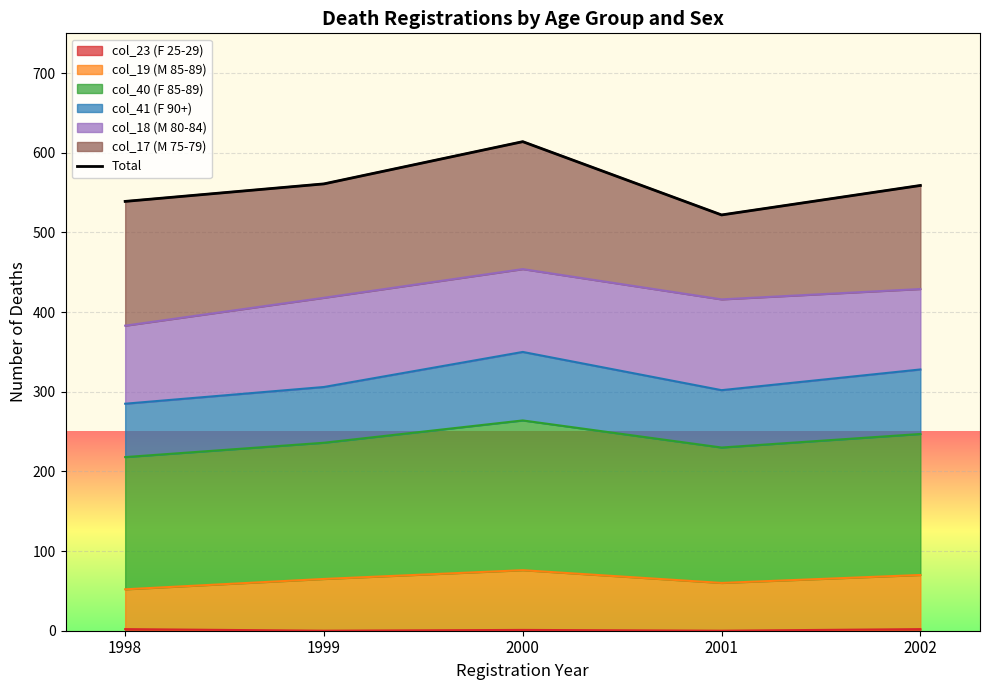

At which category does the chart reach its peak across all series?

2000